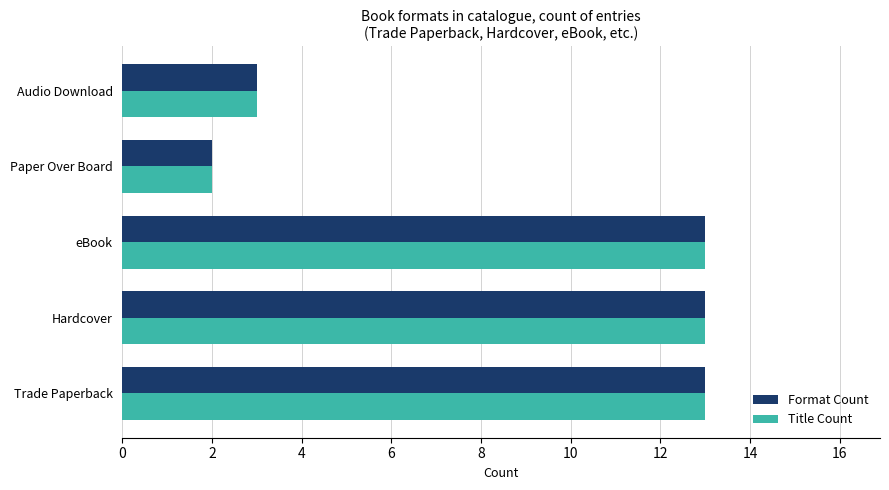

What is the total value across all series at eBook?

26